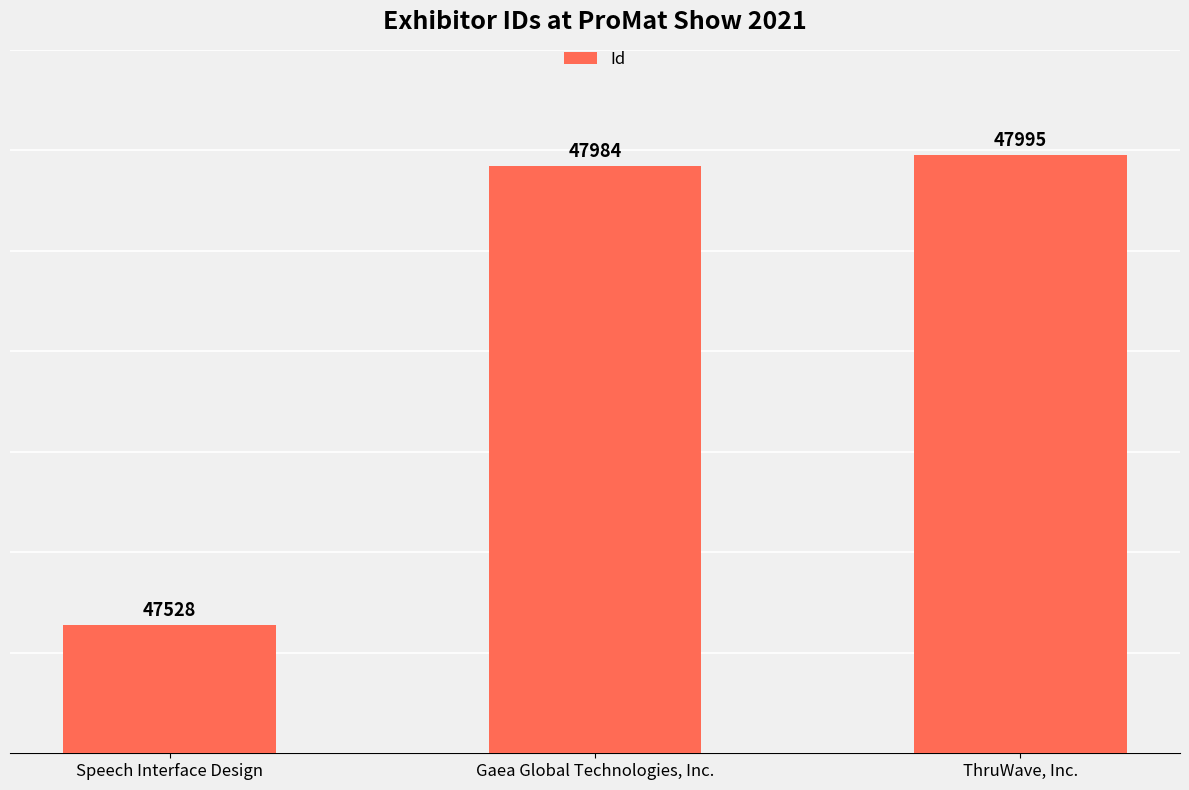

How many values are below 47984?

1